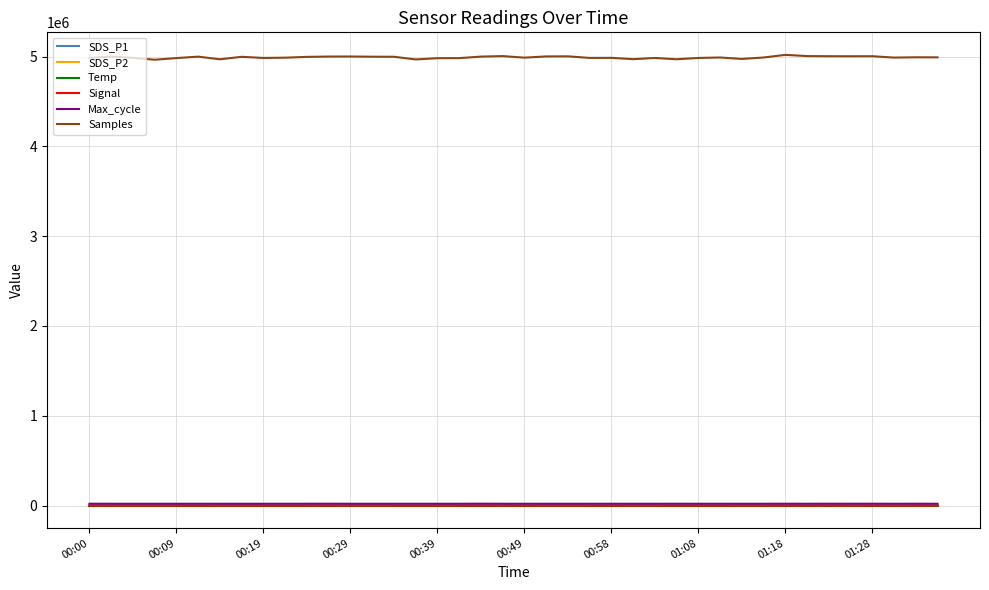

True or false: SDS_P2 and Samples cross at least once.

False